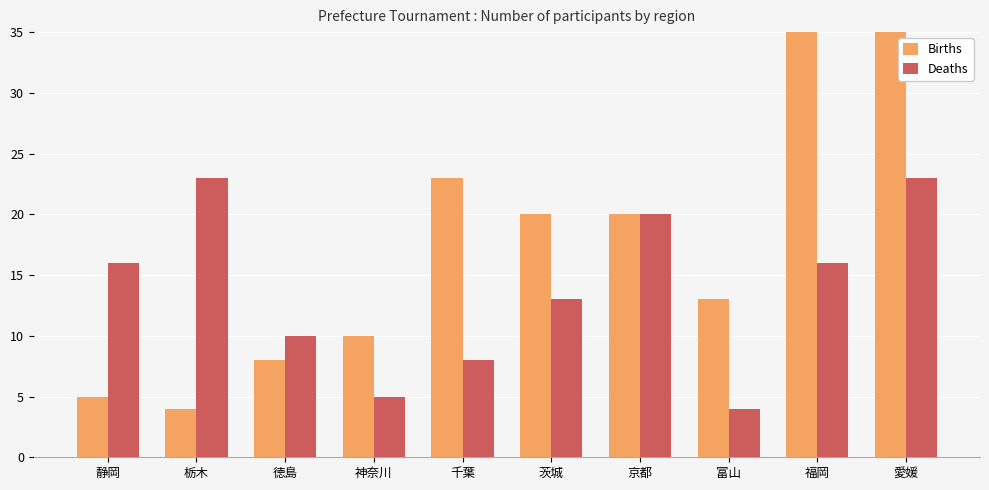

Which series changed the most between 千葉 and 茨城?

Deaths